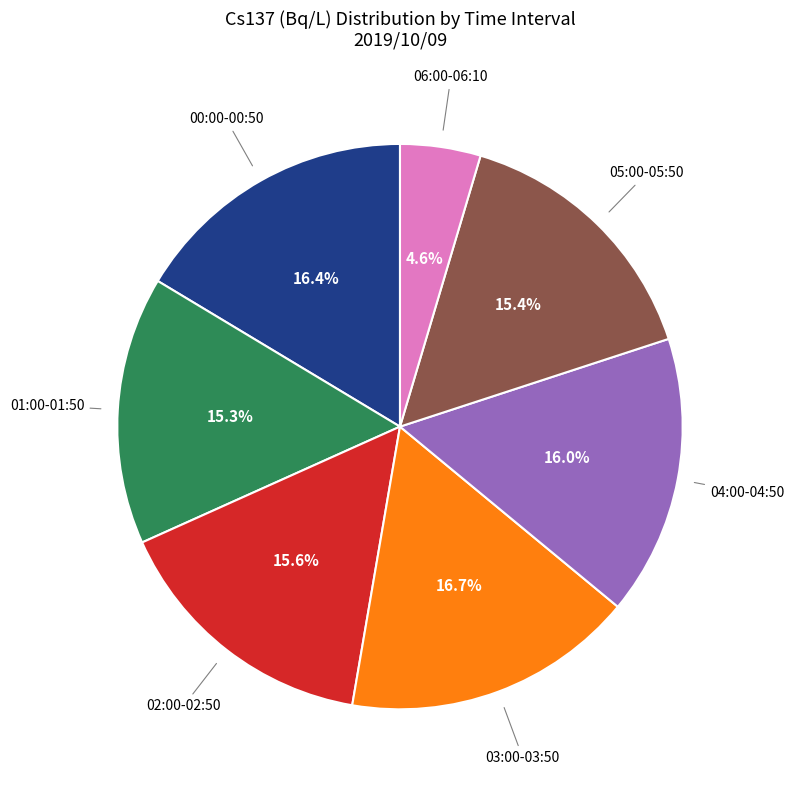

Combined, what portion of the pie is 05:00-05:50 and 00:00-00:50?

31.8%